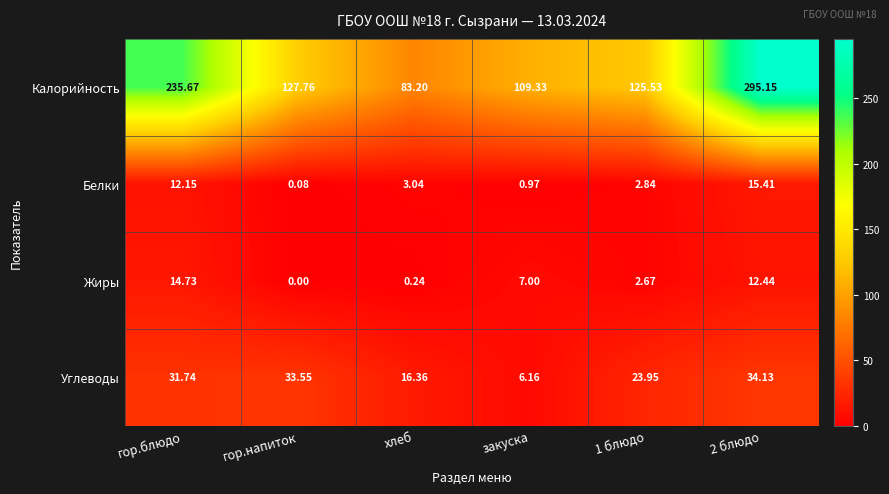

At which label does Жиры first exceed 7?

гор.блюдо